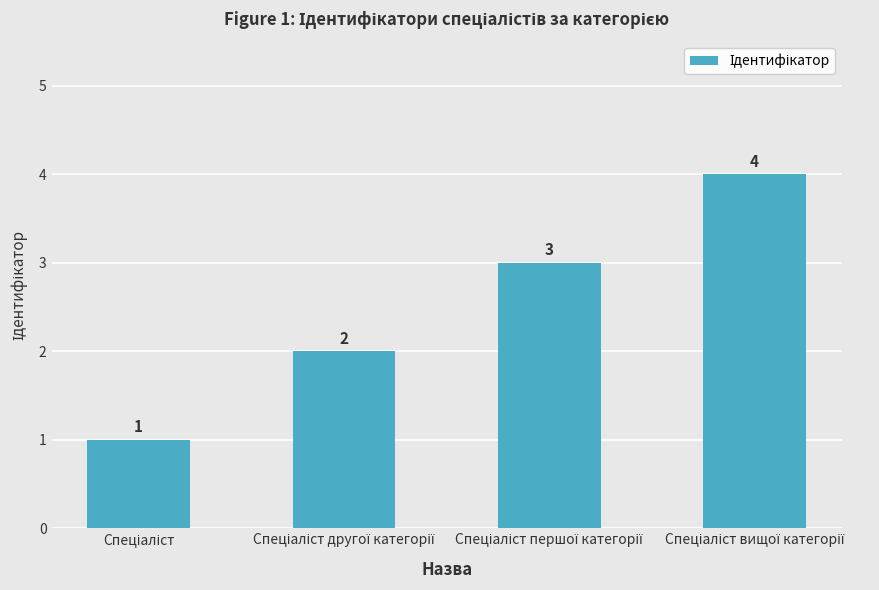

What is the sum of all values?

10